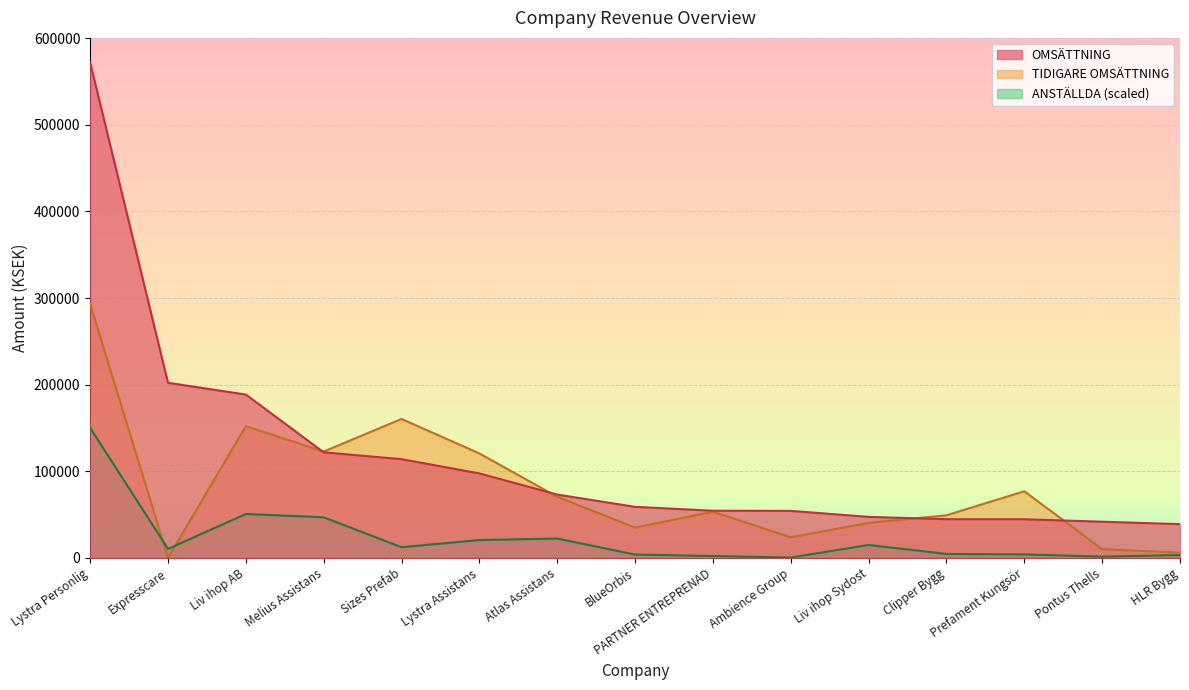

How many lines are shown in the chart?

3